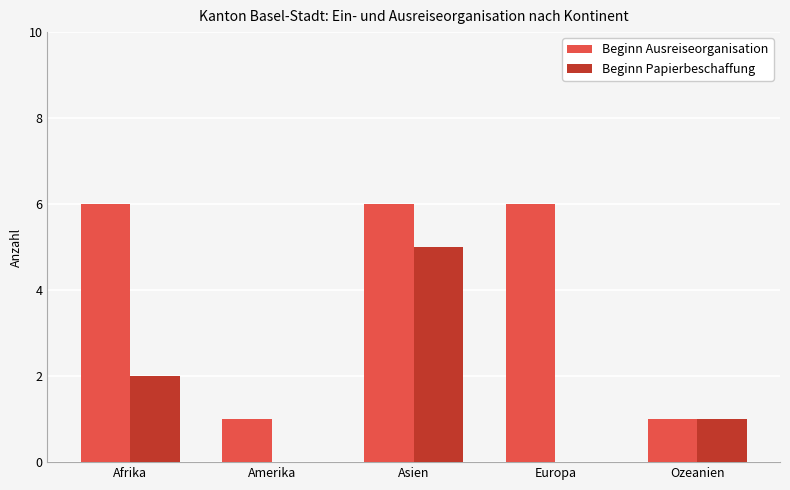

Count the number of data series in this chart.

2